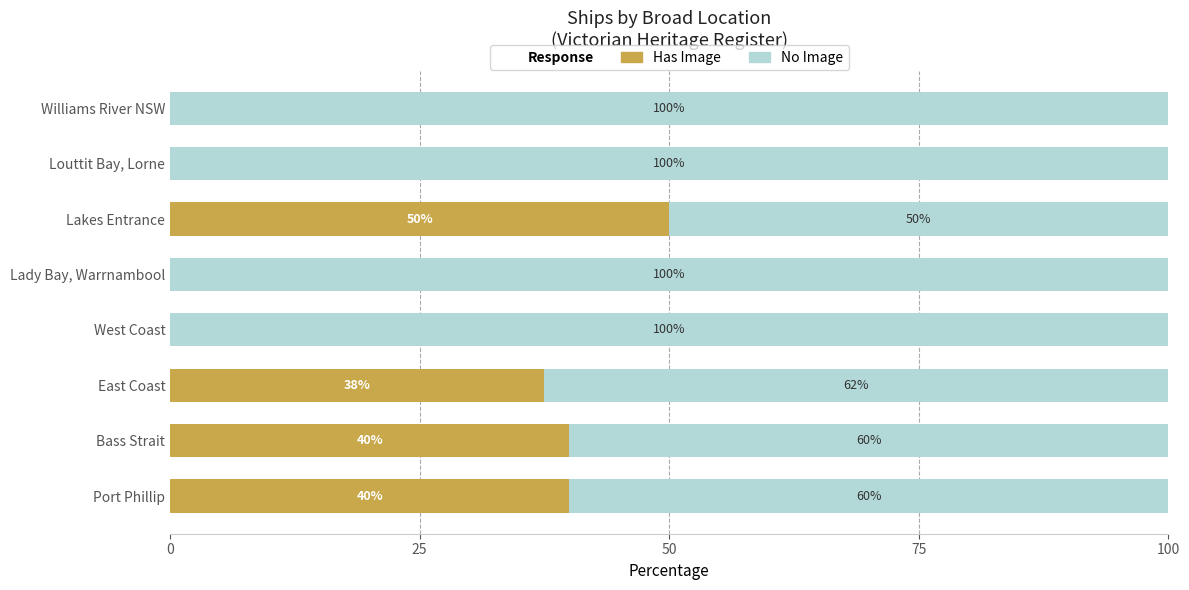

What is the total value across all series at Port Phillip?

100.0